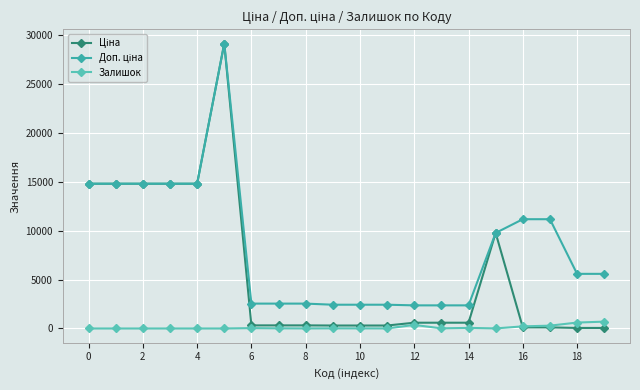

How many data points does each series have?

20